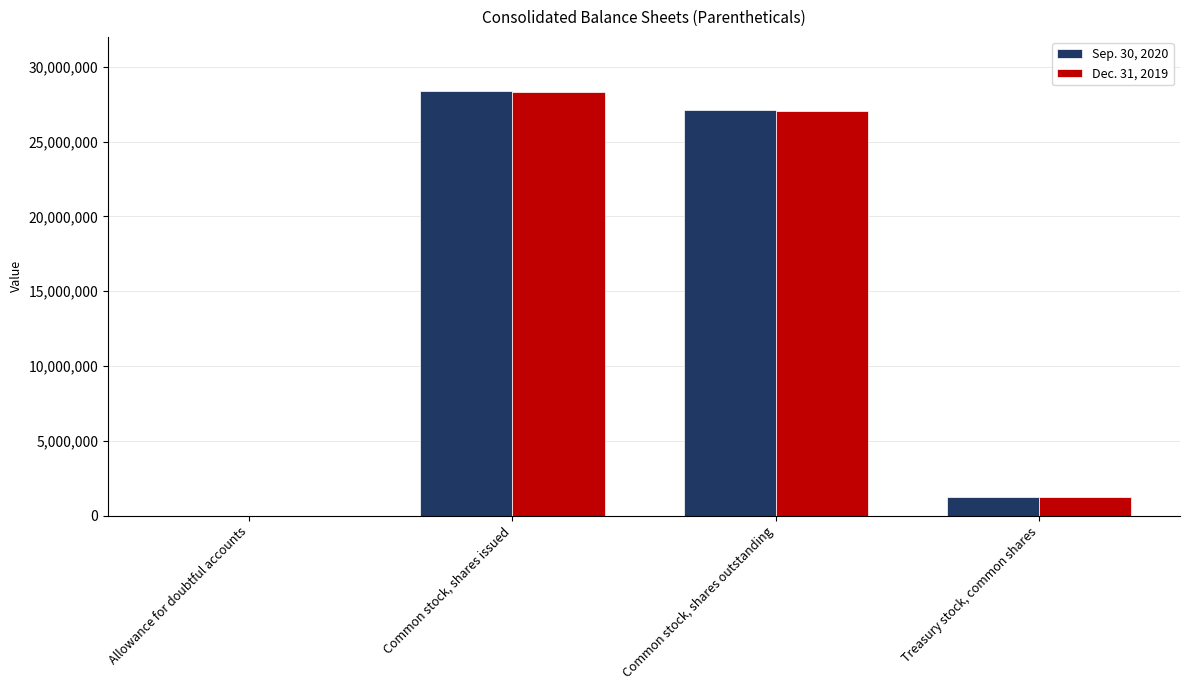

Which label corresponds to the largest value in the chart?

Common stock, shares issued